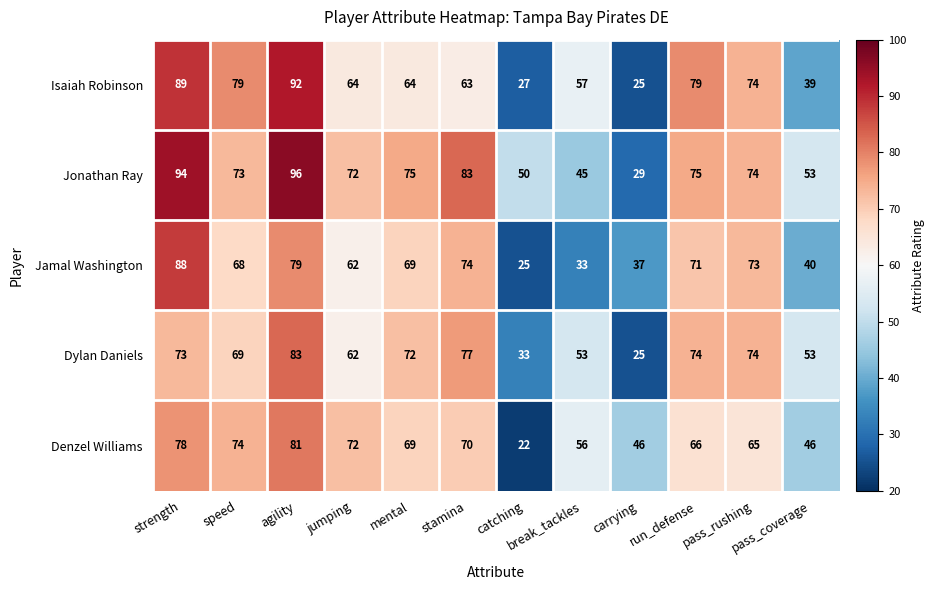

What is the spread (max minus min) of values at run_defense?

13